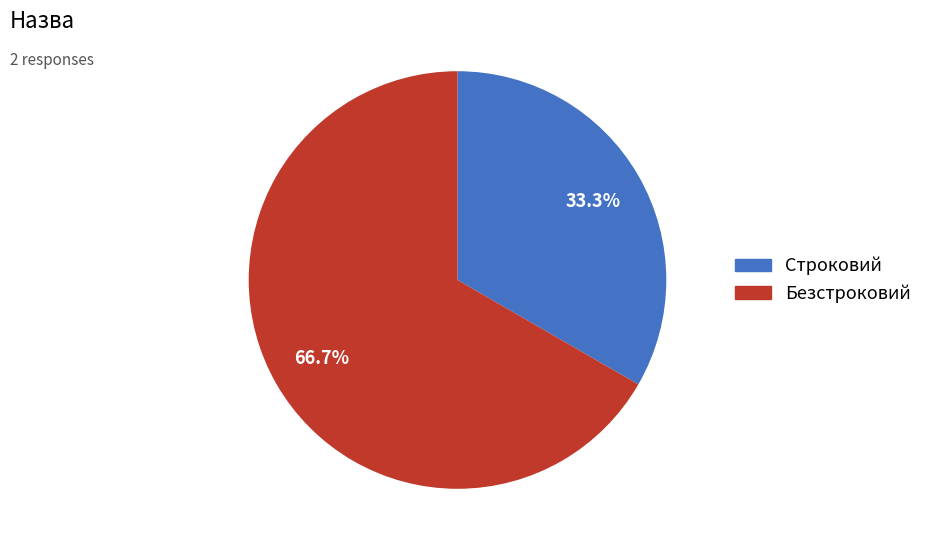

True or false: Строковий accounts for 33% of the total.

True